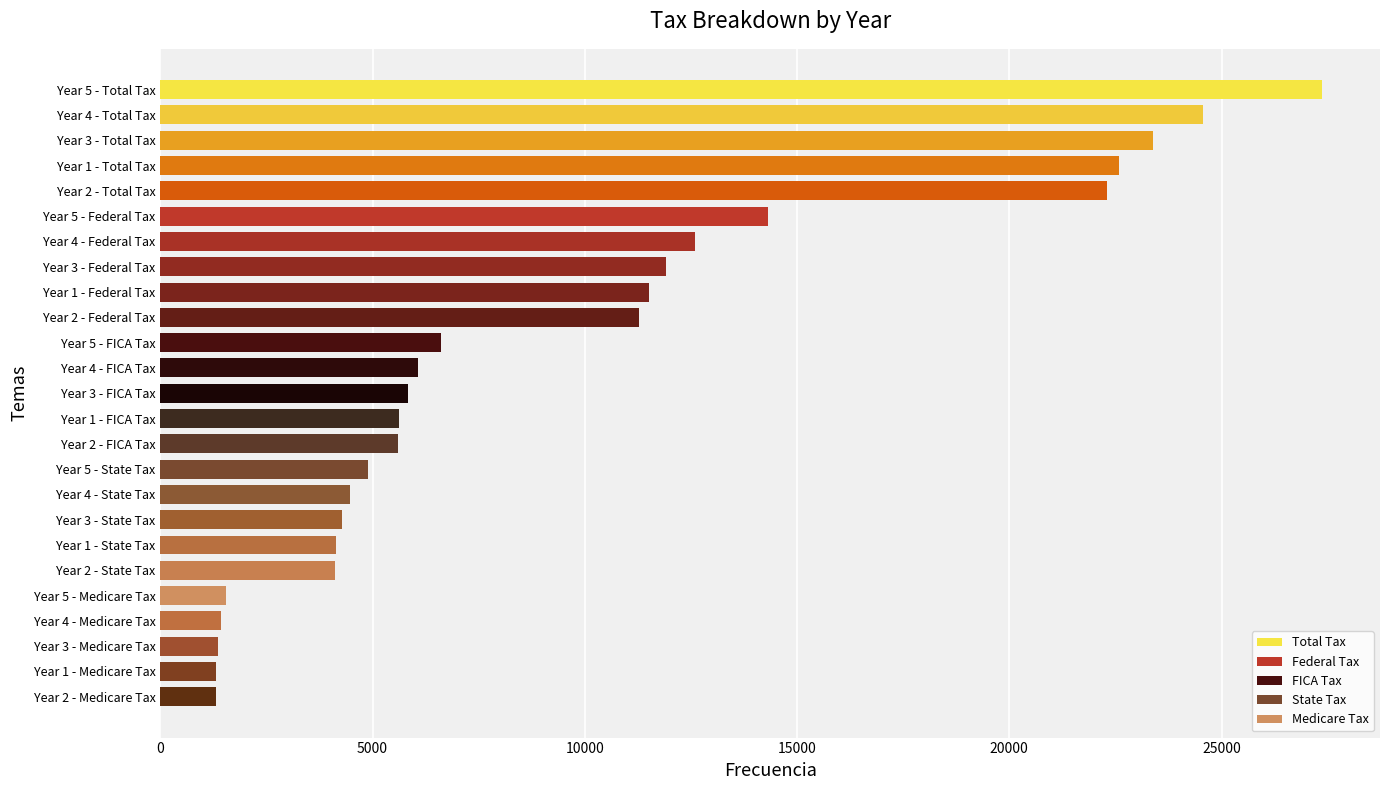

What is the ratio of the value at Year 4 - FICA Tax to the value at Year 1 - Total Tax?

0.3